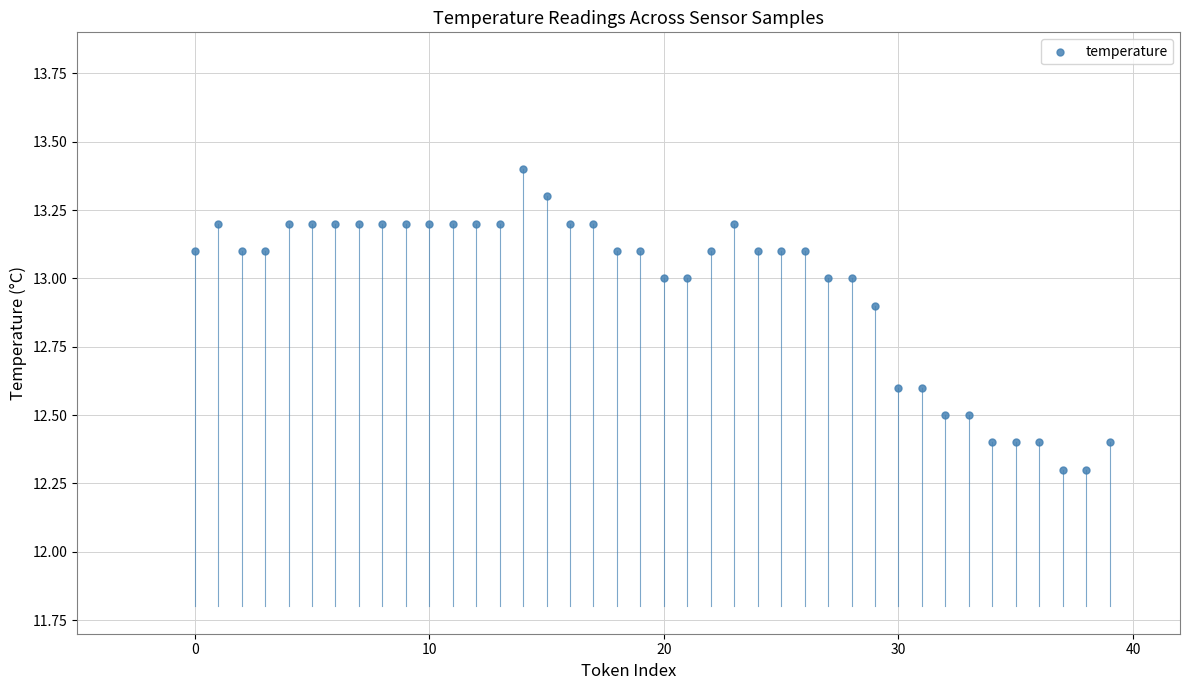

What is the range of Y values (max minus min)?

1.1